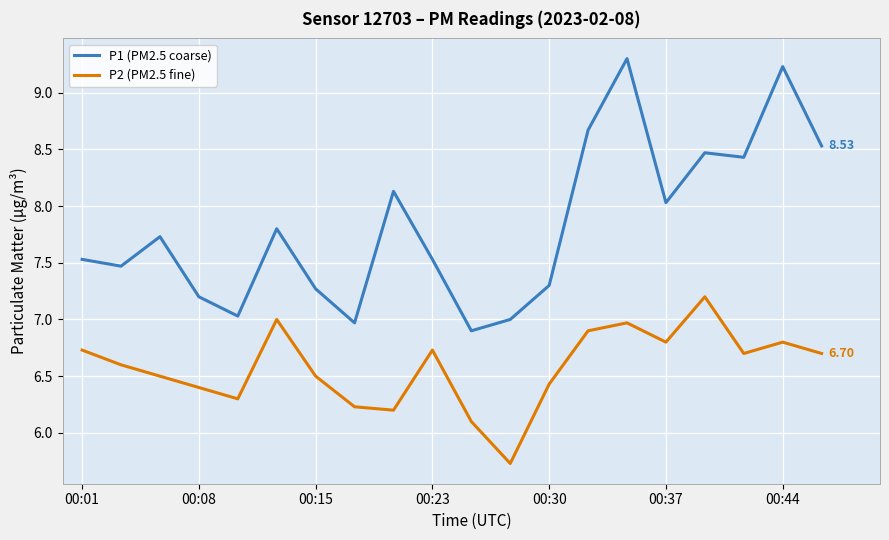

How many distinct data groups are displayed?

2